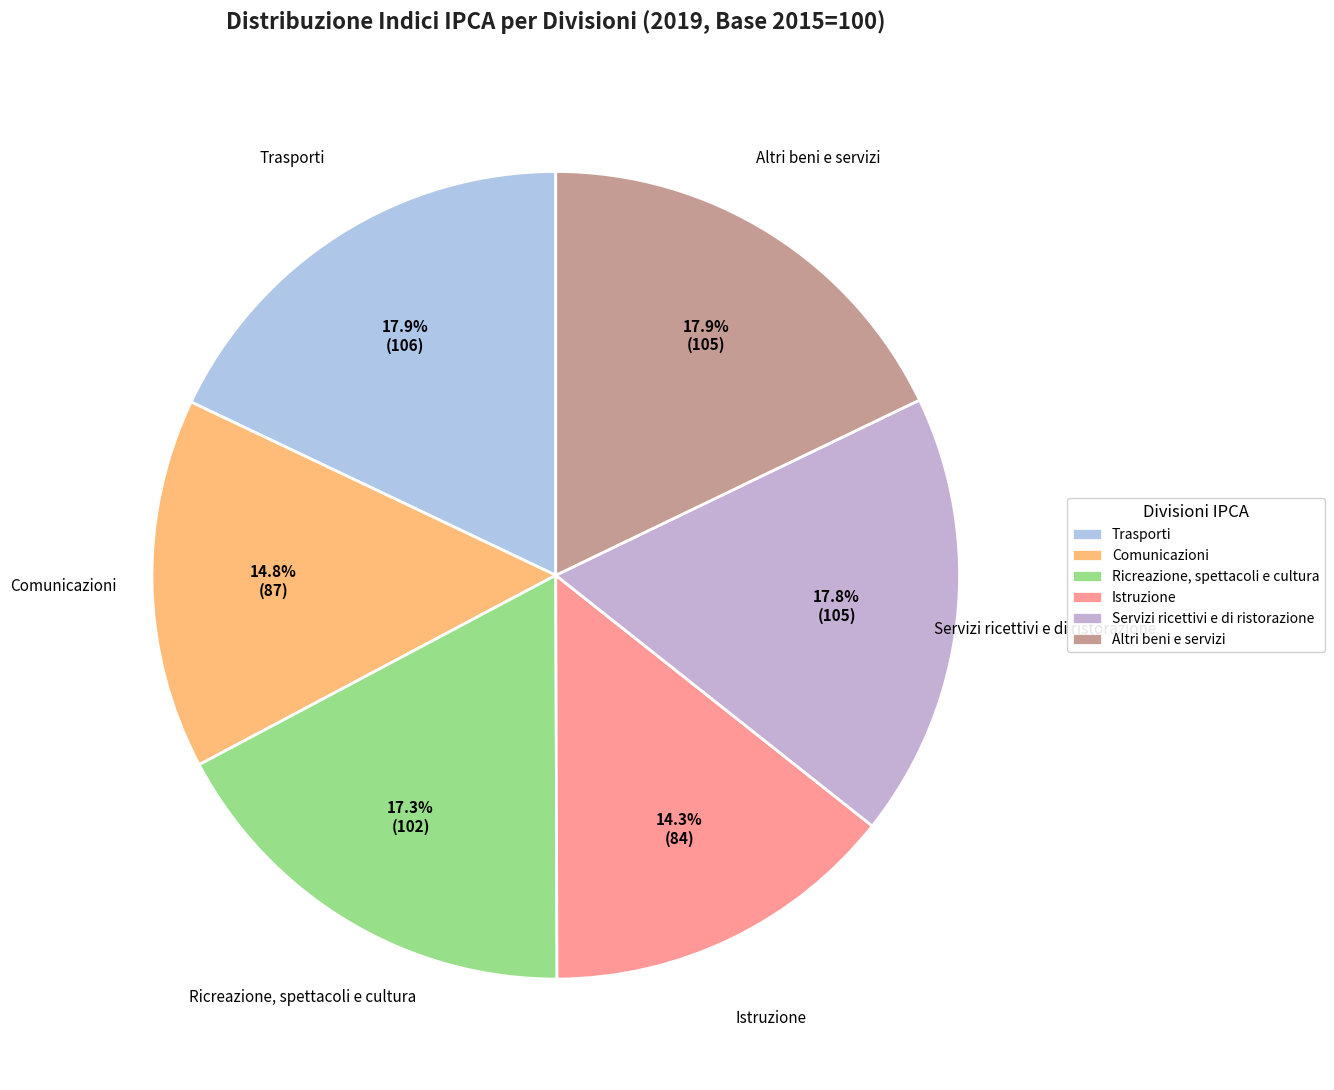

To the nearest percent, what portion does Servizi ricettivi e di ristorazione represent?

18%